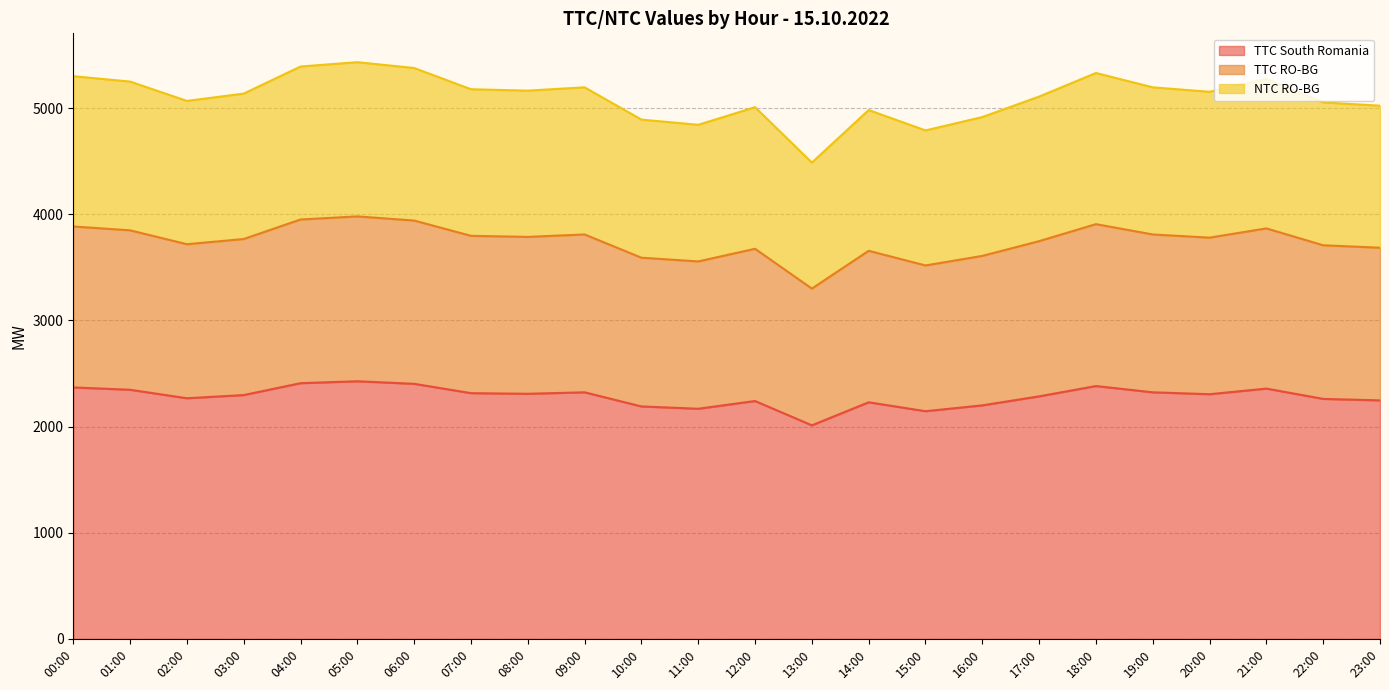

At which category does the chart reach its peak across all series?

05:00